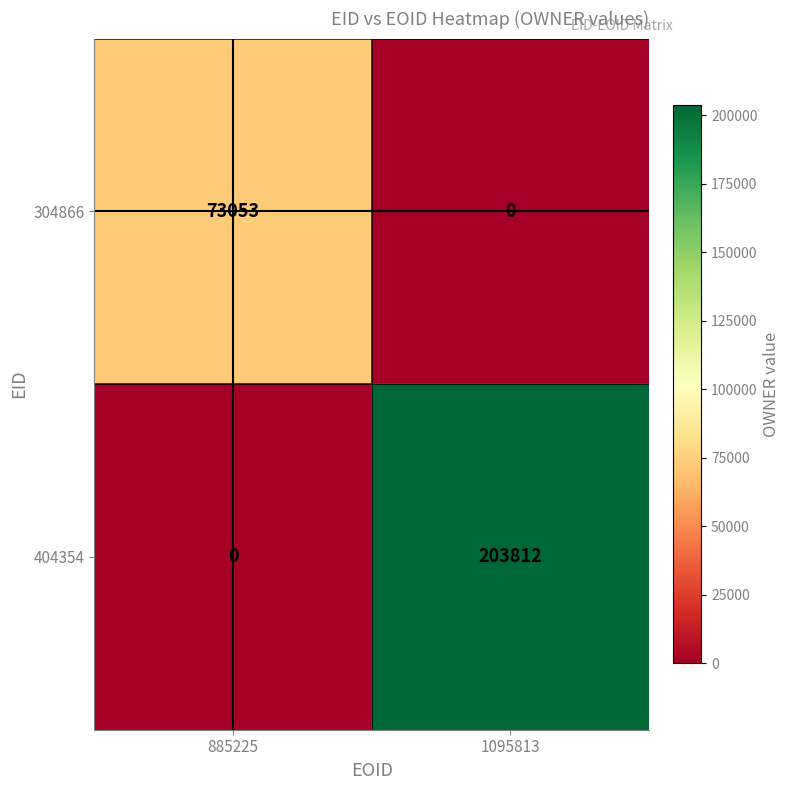

Rank the series at 1095813 from highest to lowest value.

404354, 304866